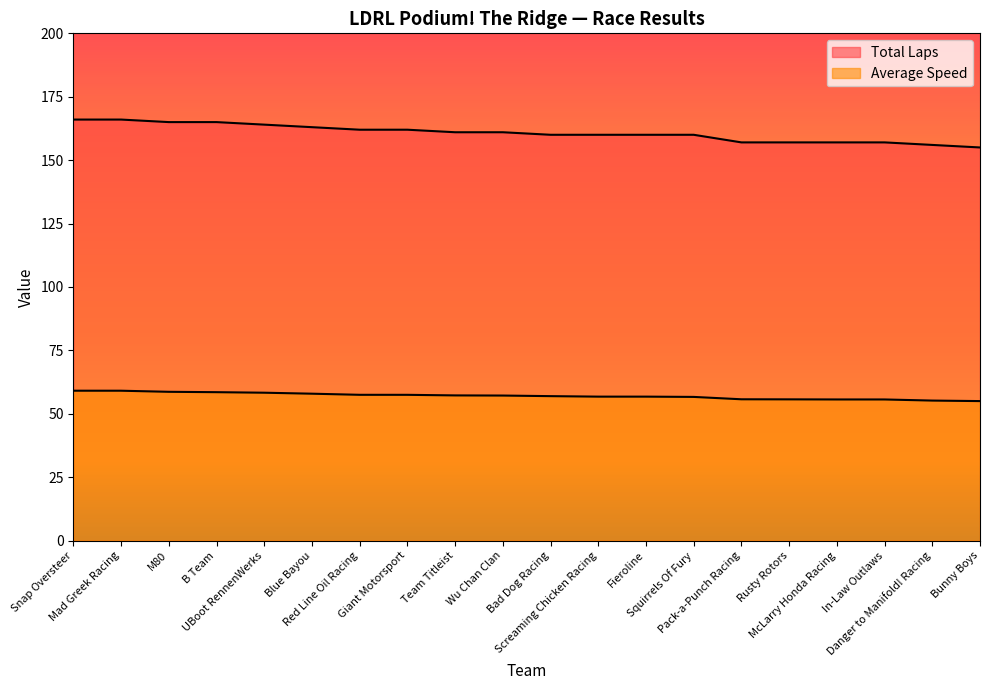

True or false: Total Laps and Average Speed cross at least once.

False